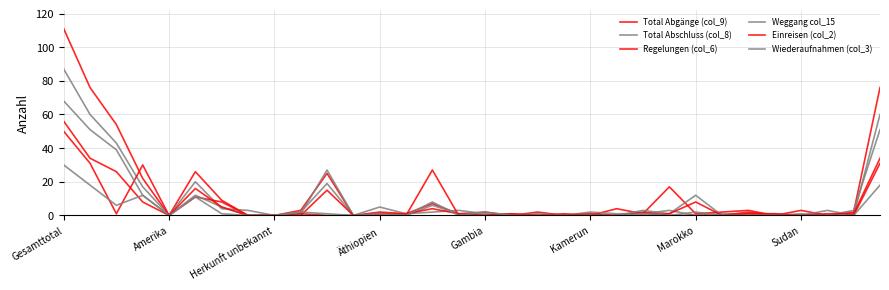

Which series has the largest total across all categories?

Total Abgänge (col_9)